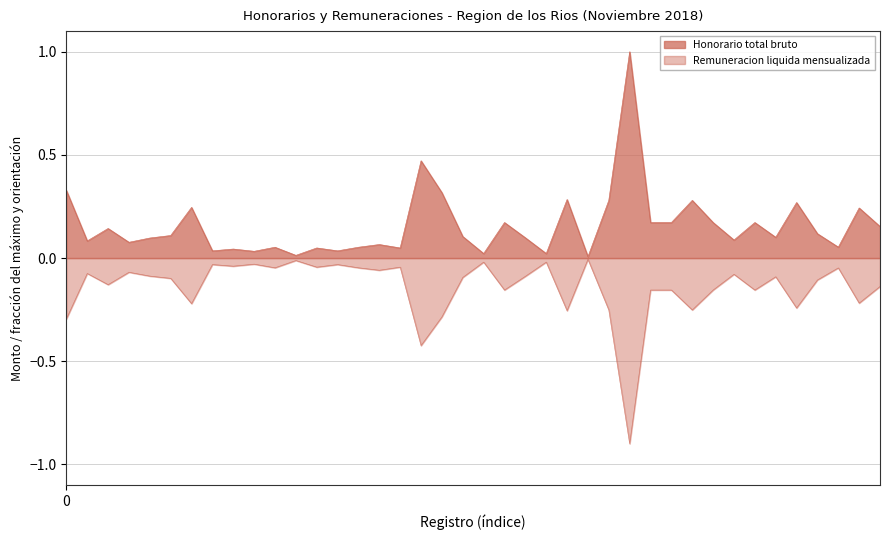

Does the chart display data point markers on the line(s)?

No